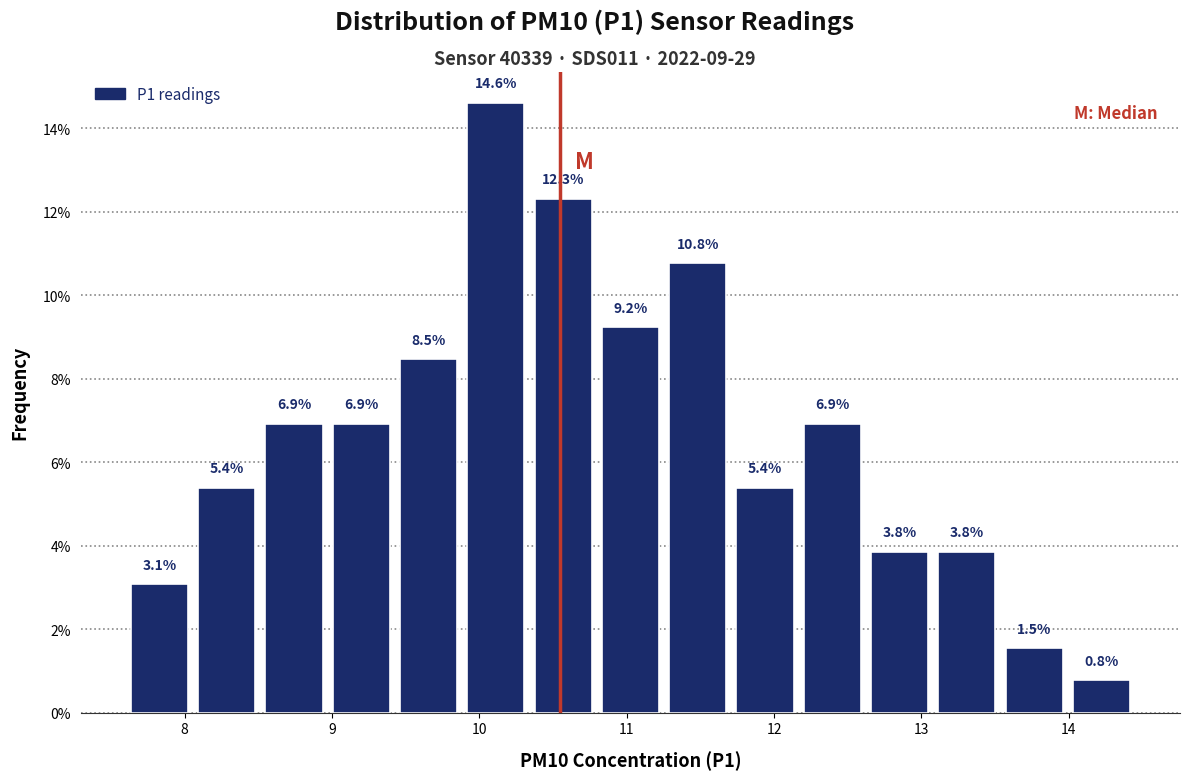

What is the height of the bar covering 14.0 to 14.5 on the x-axis? The bar edges are not printed on the chart, so give them approximately, as read against the axis.

0.8